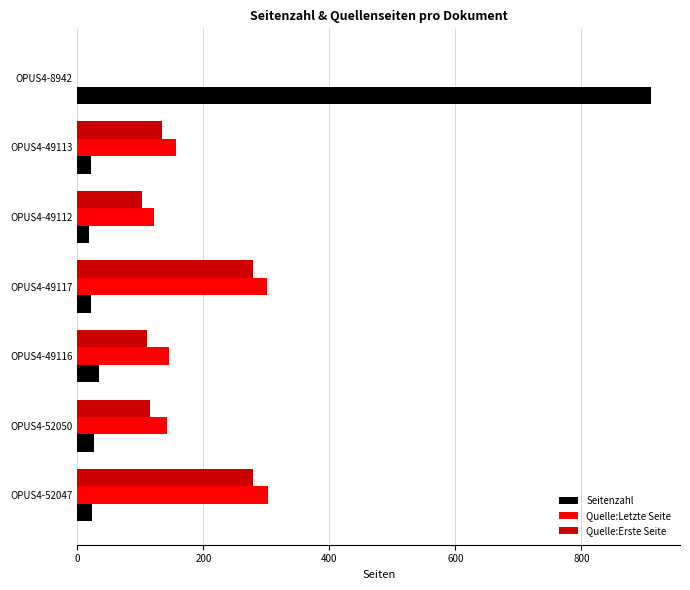

The Quelle:Erste Seite series shows 279 at OPUS4-52047. True or false?

True